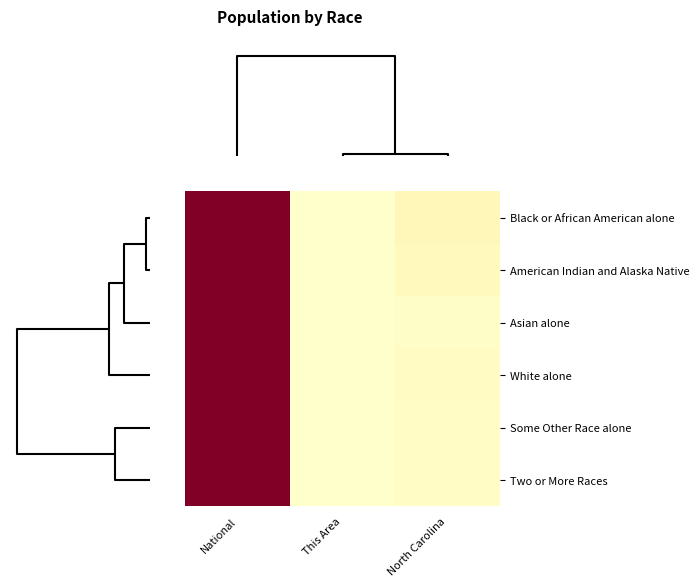

Reading left to right, what are all the values shown in this chart?

Black or African American alone: National=1.0	This Area=0.0	North Carolina=0.1
American Indian and Alaska Native: National=1.0	This Area=0.0	North Carolina=0.0
Asian alone: National=1.0	This Area=0.0	North Carolina=0.0
White alone: National=1.0	This Area=0.0	North Carolina=0.0
Some Other Race alone: National=1.0	This Area=0.0	North Carolina=0.0
Two or More Races: National=1.0	This Area=0.0	North Carolina=0.0